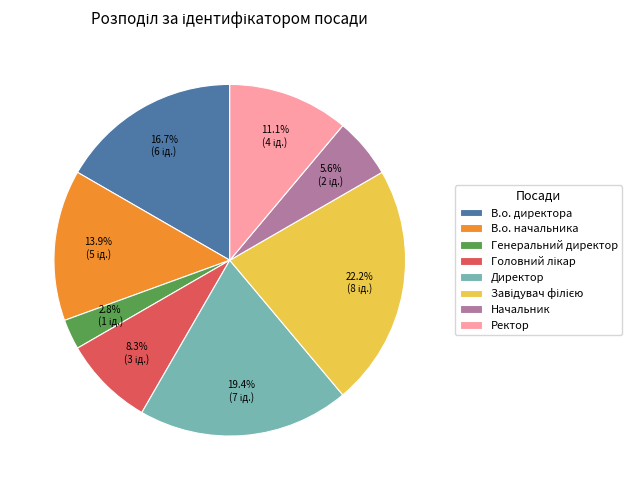

Which category has the smallest portion of the pie?

Генеральний директор